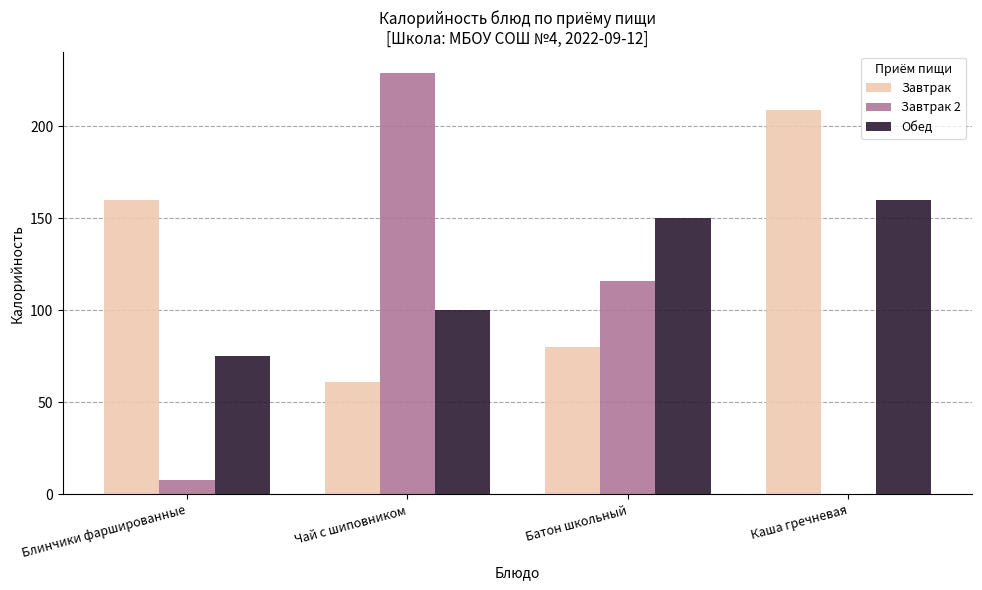

Reading left to right, list all the values displayed in this chart.

Завтрак: 160	61	80	209
Завтрак 2: 8	229	116	0
Обед: 75	100	150	160